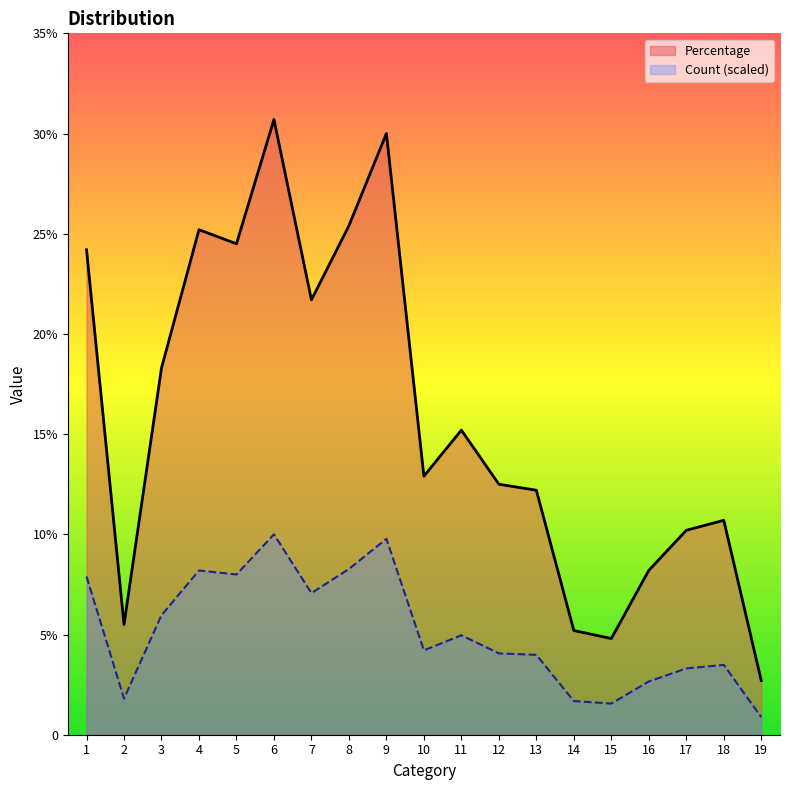

True or false: Percentage and Count intersect in this chart.

False